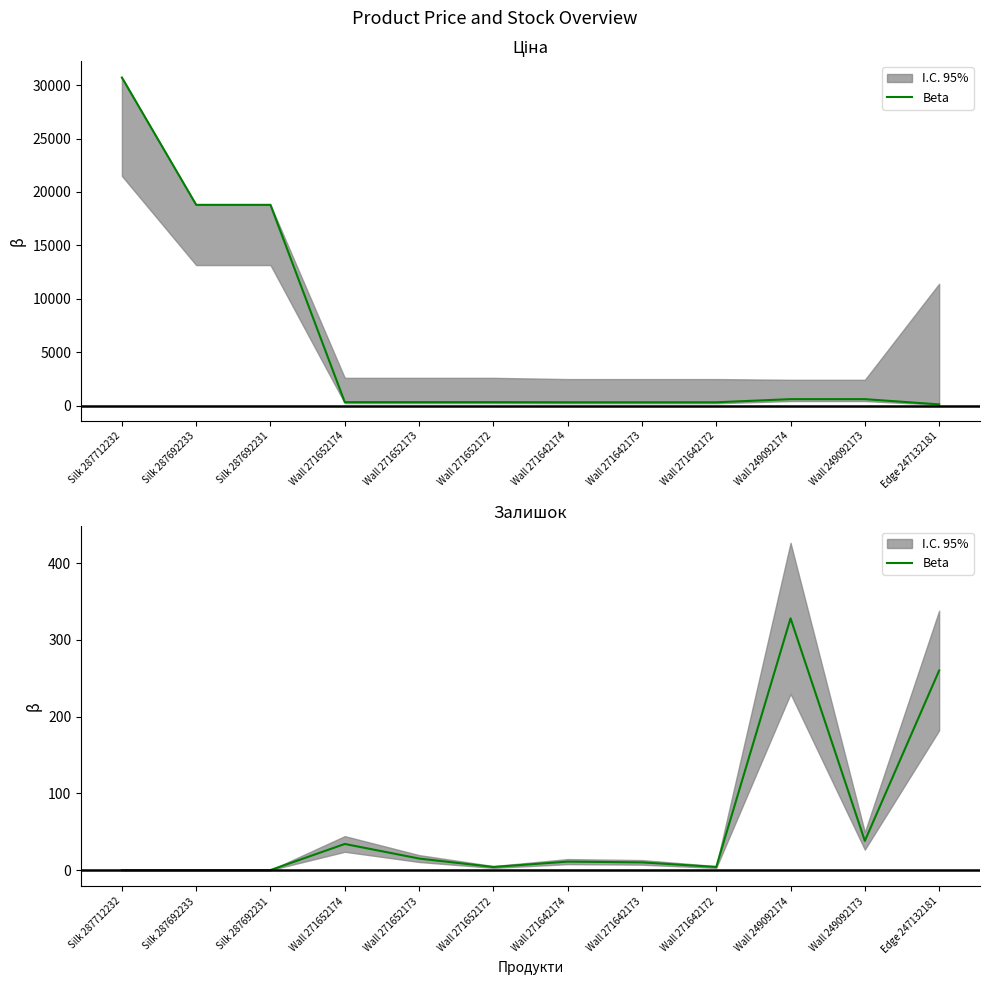

Reading right to left, transcribe all the data shown in this chart.

260	38	328	4	10	11	4	15	34	0	0	0